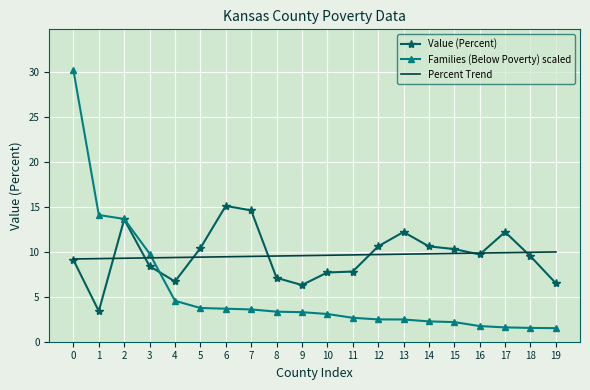

How many categories are shown in the chart?

20